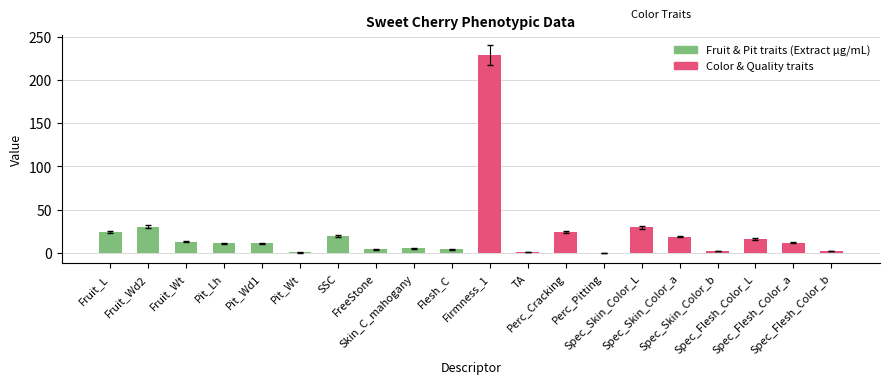

At which category does the chart reach its peak across all series?

Firmness_1